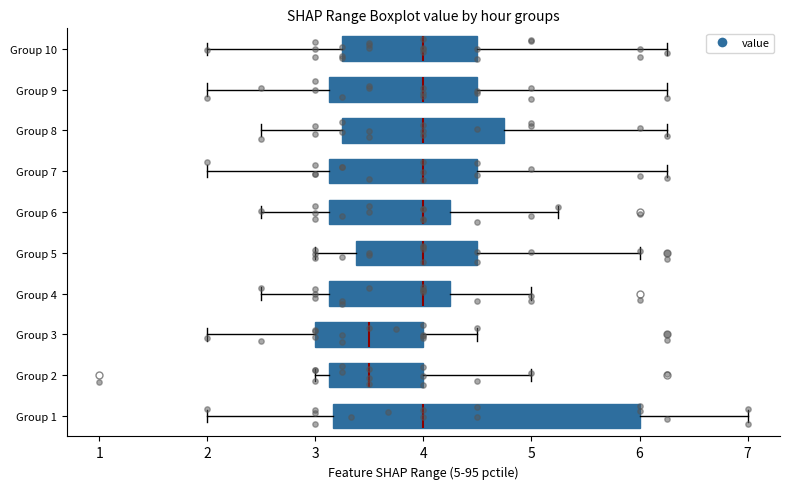

Where is the left edge of the box for Group 5 on the x-axis? The values are not printed on the chart, so give them approximately, as read against the axis.

3.4